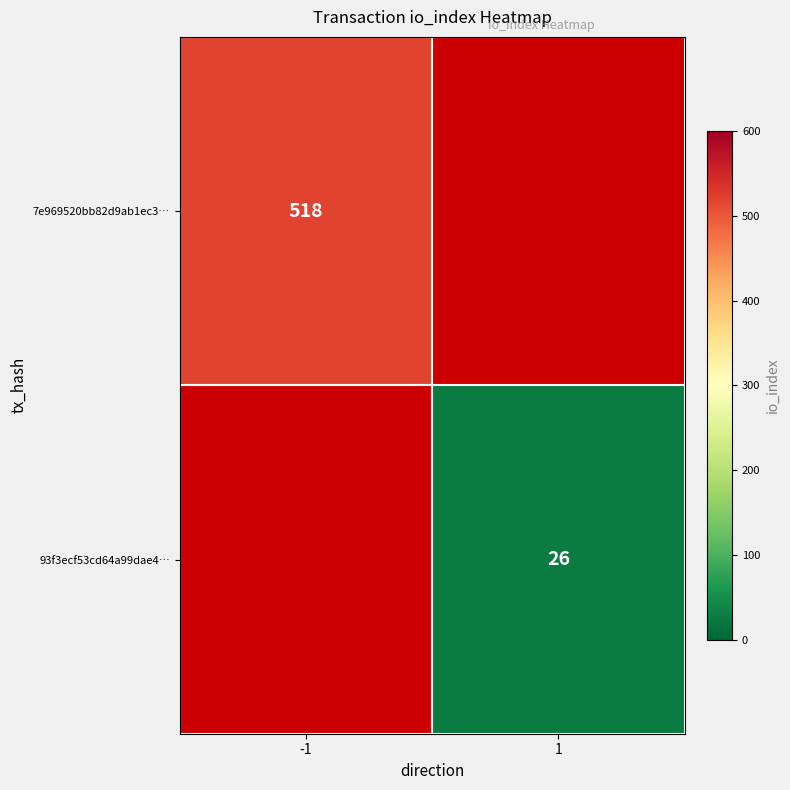

The 7e969520bb82d9ab1ec3… series shows 518 at -1. True or false?

True